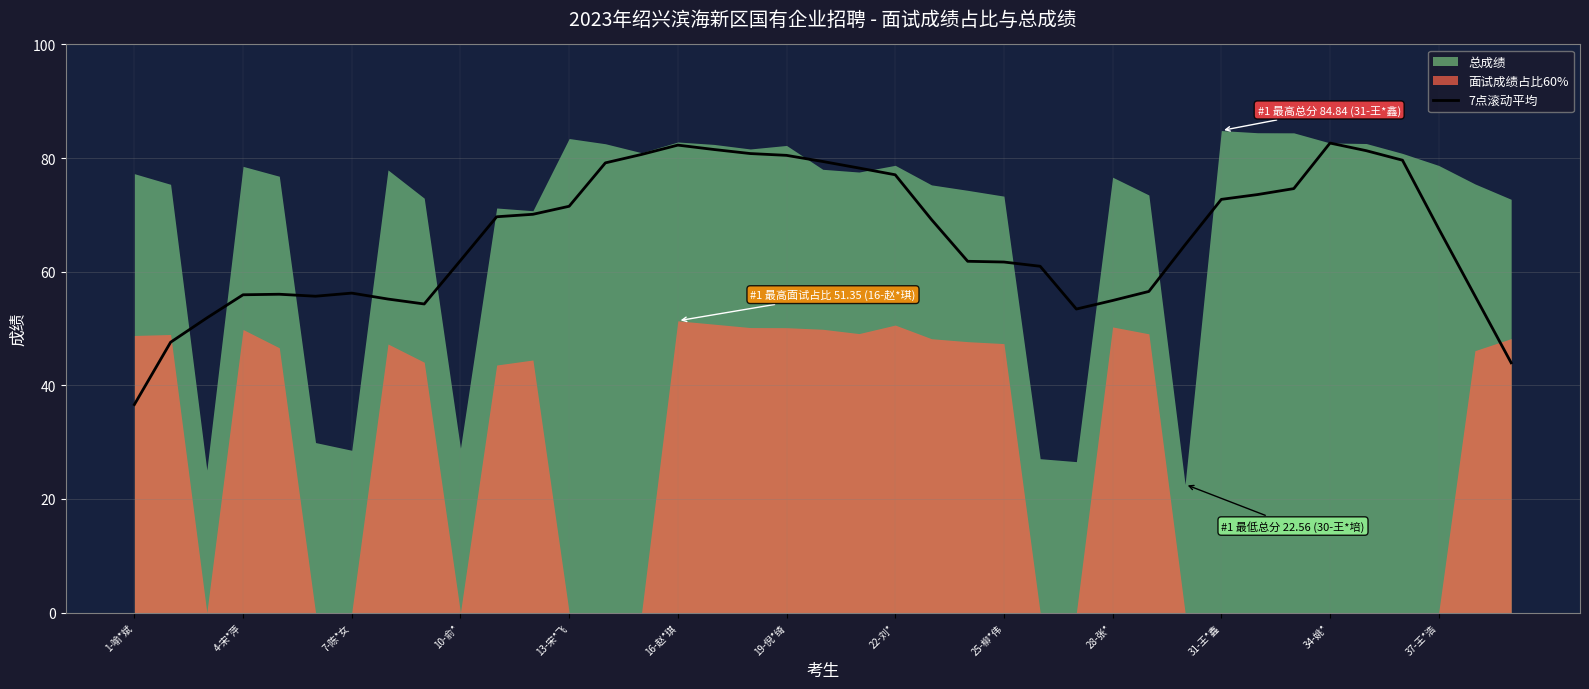

How many lines are shown in the chart?

1